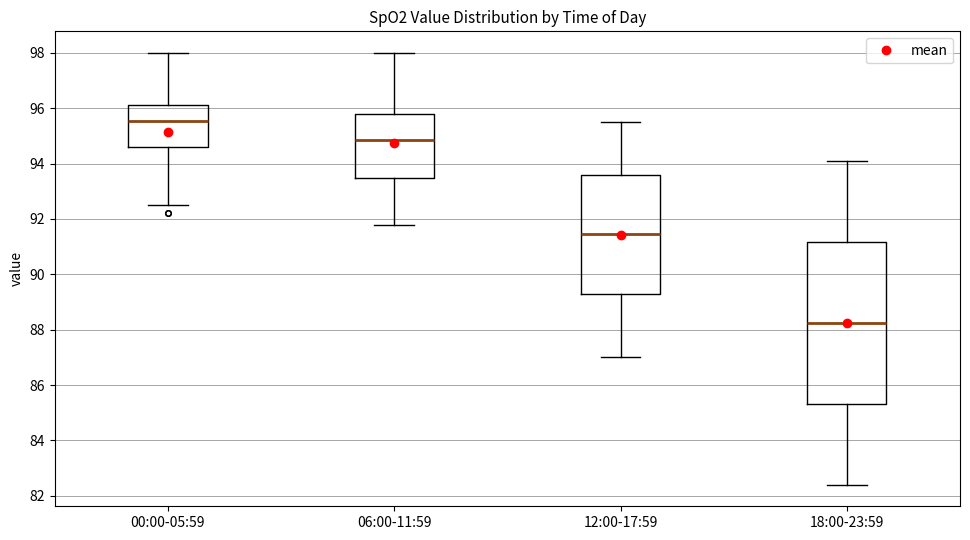

Which box is the tallest, from its lower edge to its upper edge?

18:00-23:59